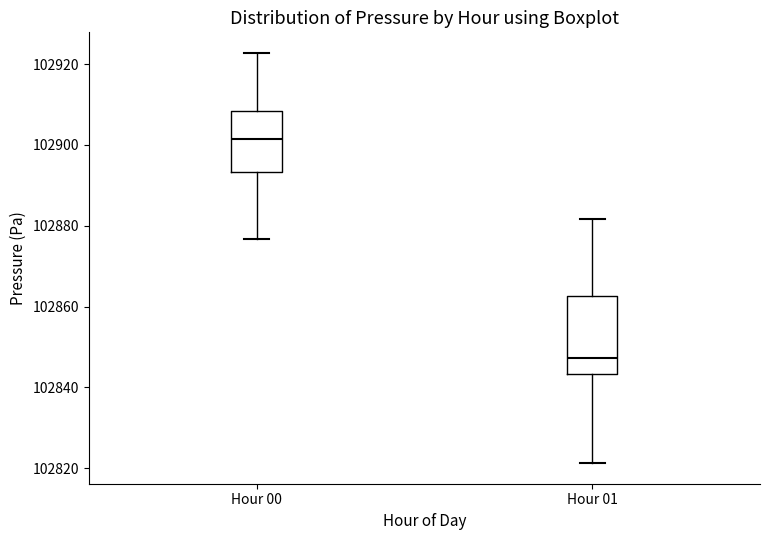

Reading left to right, transcribe this box plot: for each box, give where its median line is, the range the box spans, and where its two whiskers end, as read against the y-axis. The values are not printed on the chart, so give them approximately, as read against the axis.

Hour 00: median 102902, box 102894 to 102908, whiskers 102876 to 102922
Hour 01: median 102848, box 102844 to 102862, whiskers 102822 to 102882